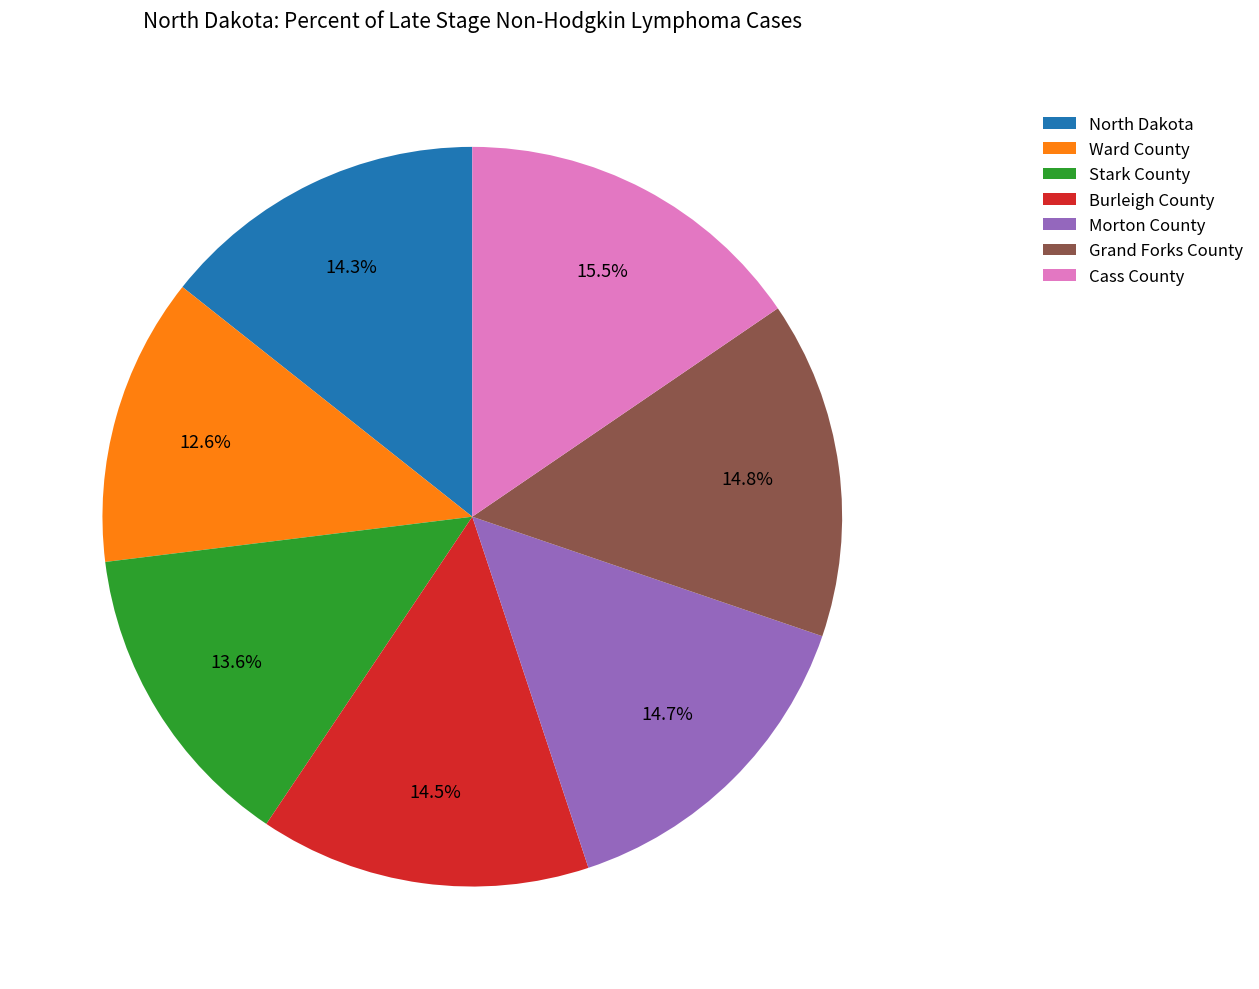

Count the number of slices in the pie.

7